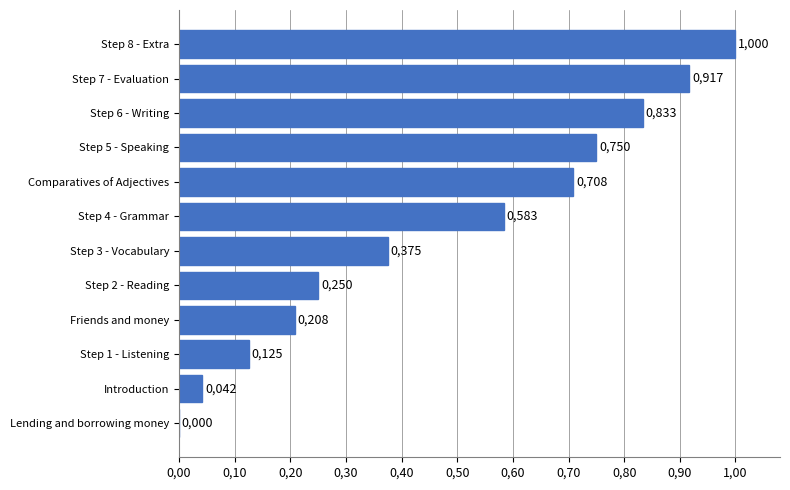

Are the bars horizontal?

Yes